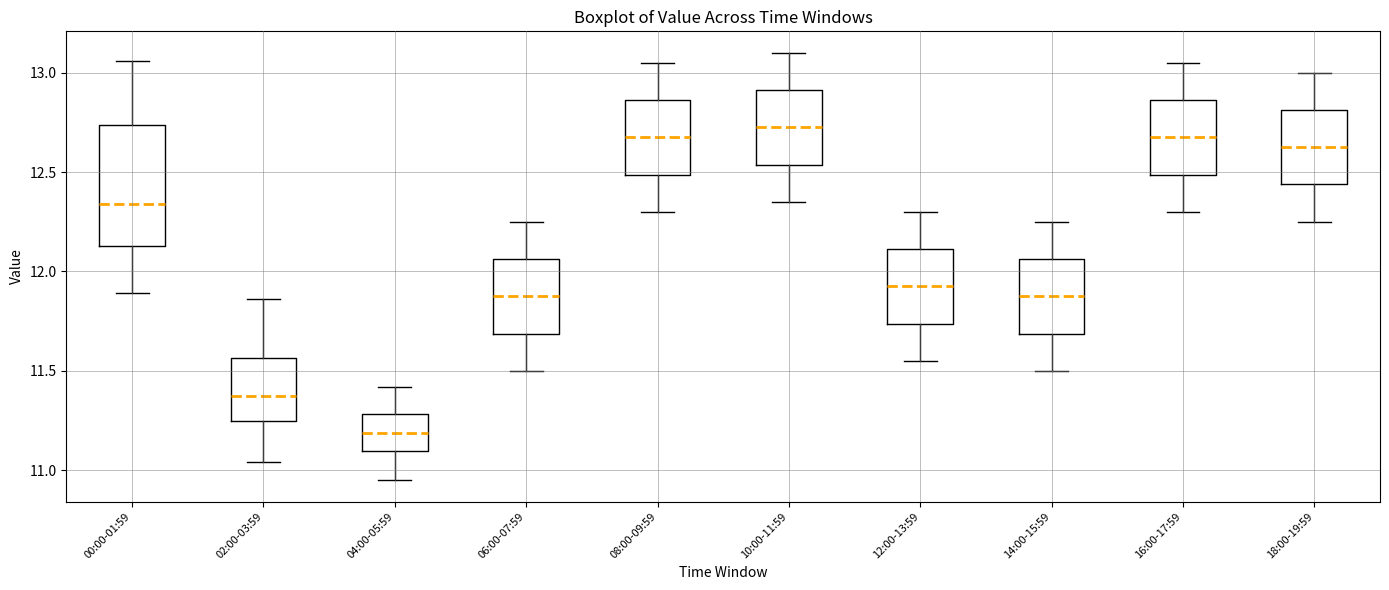

Where is the upper edge of the box for 14:00-15:59 on the y-axis? The values are not printed on the chart, so give them approximately, as read against the axis.

12.05